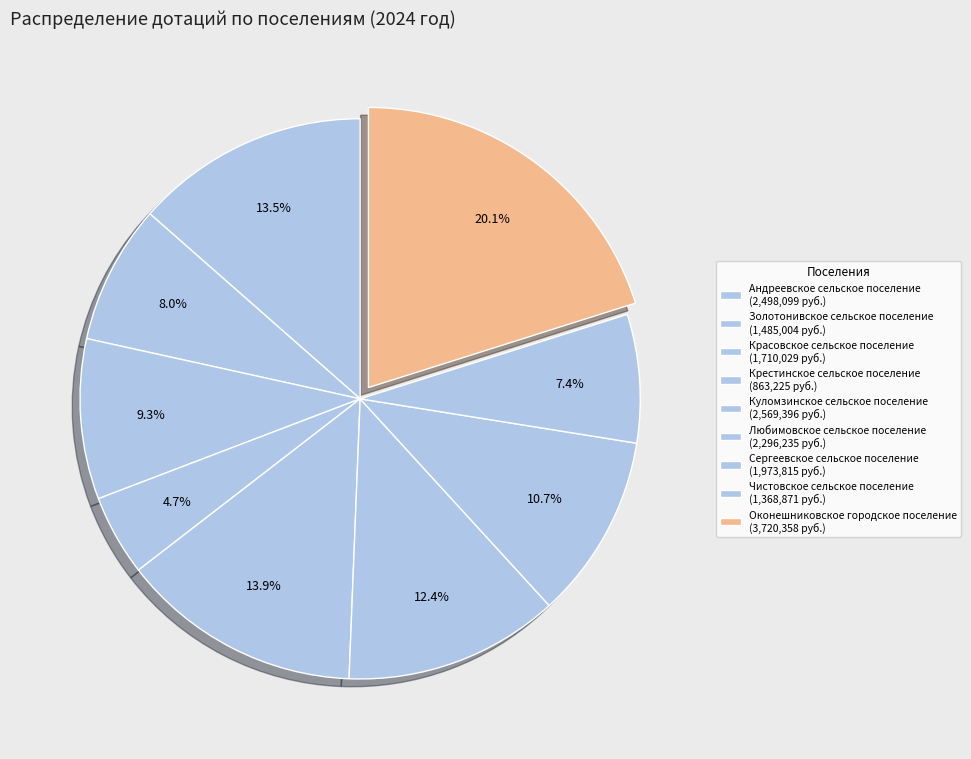

Count the number of slices in the pie.

9